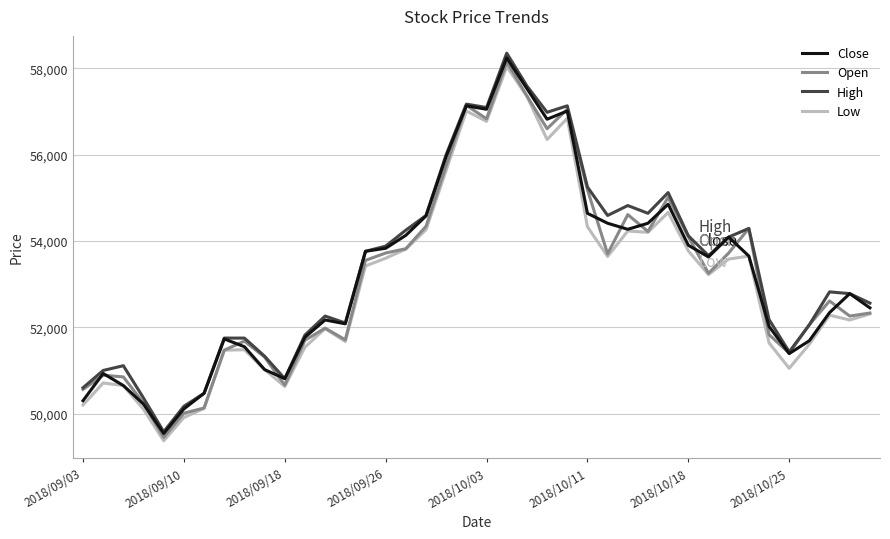

What is the minimum value shown in the chart?

49370